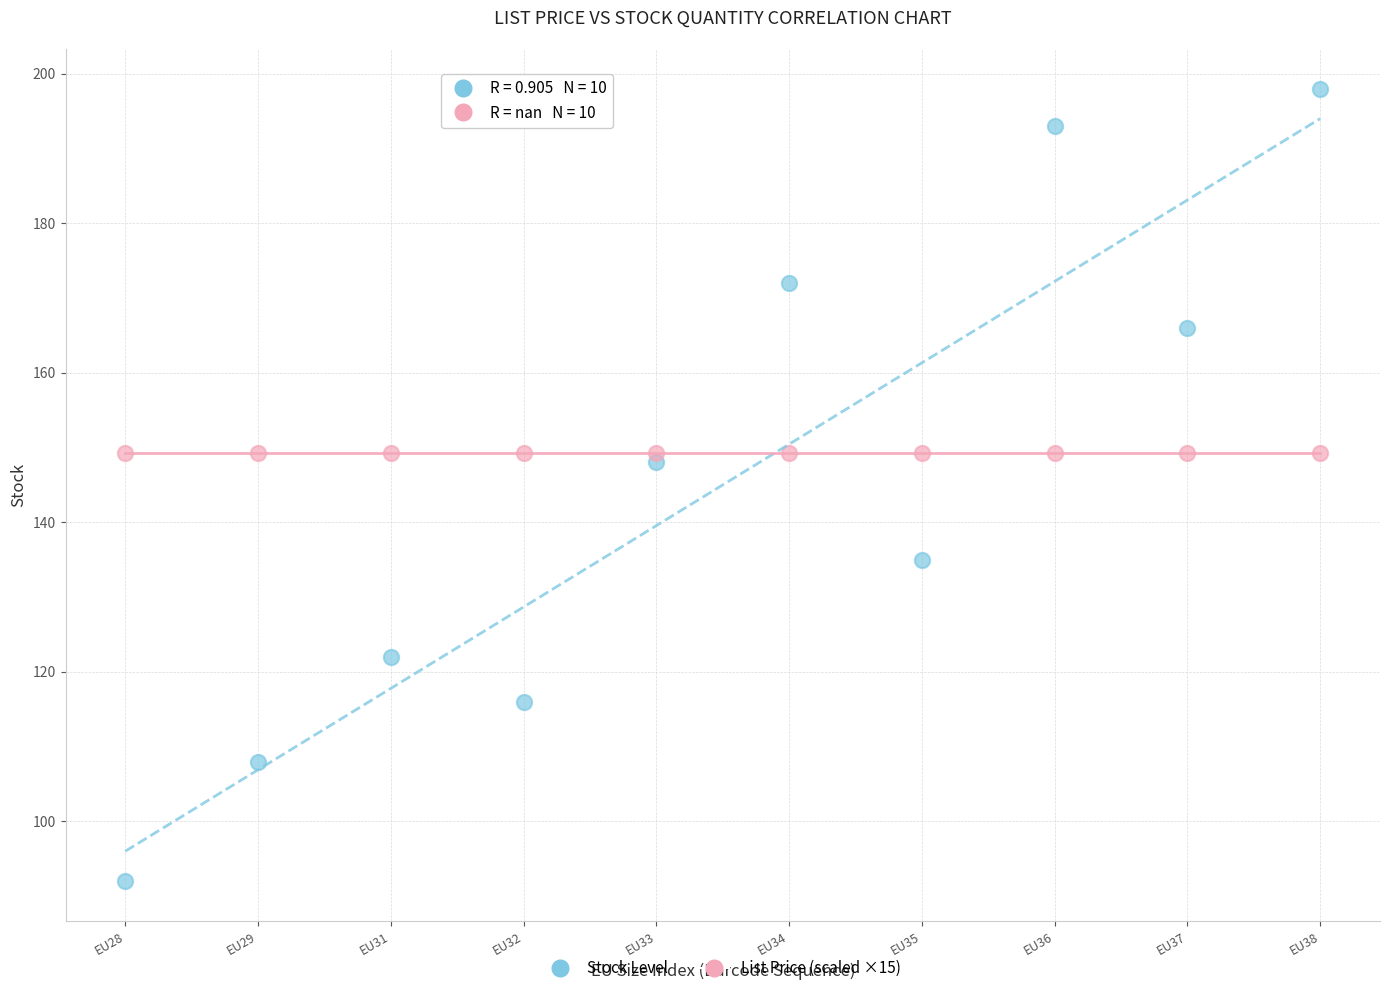

Across all series, what Y value is closest to 145?

148.0